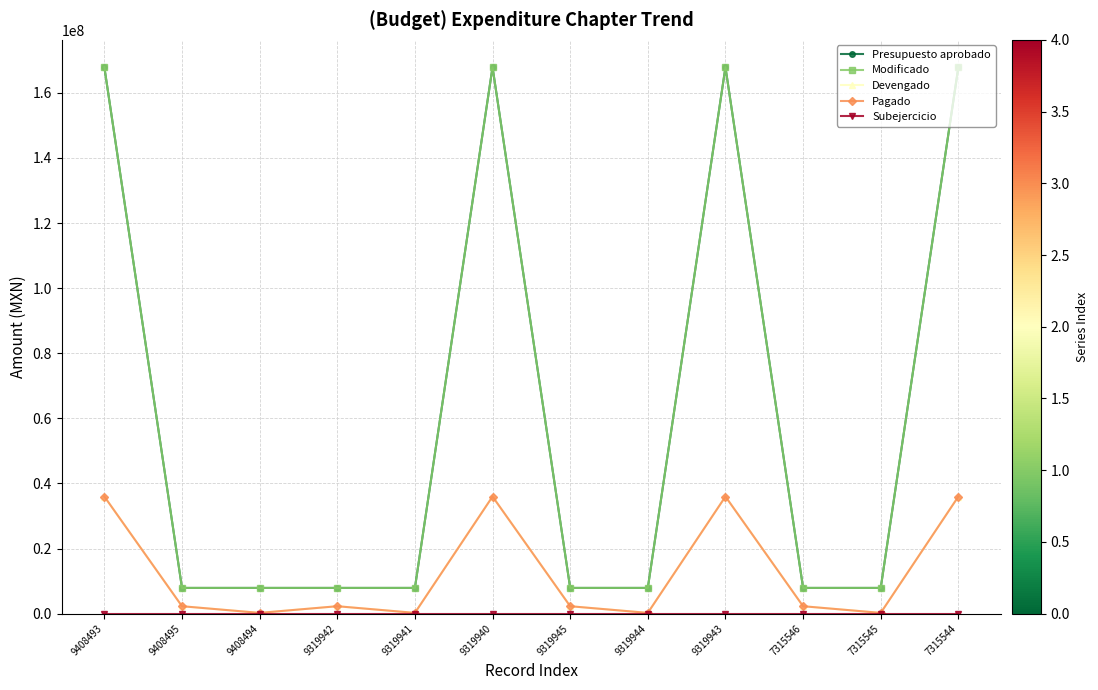

What is the total value across all series at 9319941?

16223723.7